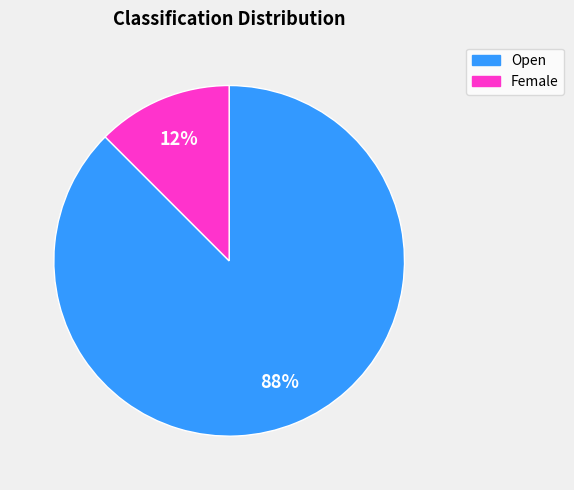

Combined, do Female and Open account for over 50%?

Yes